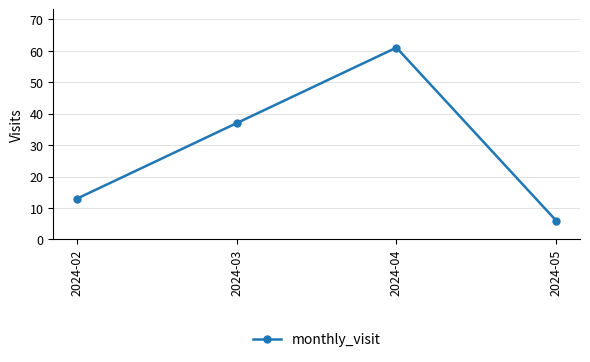

What is the average value?

29